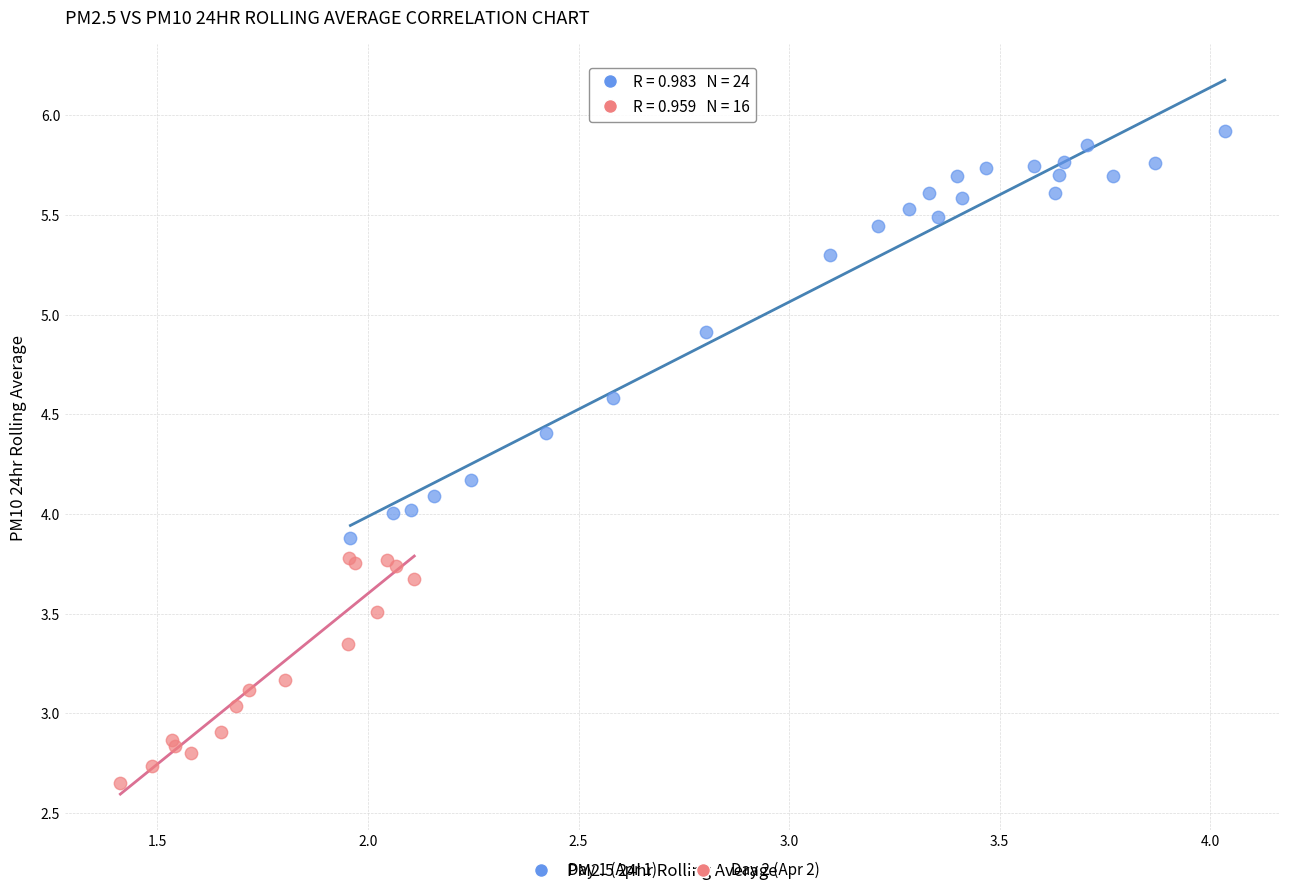

Which series has the widest spread of Y values?

Day 1 (Apr 1)